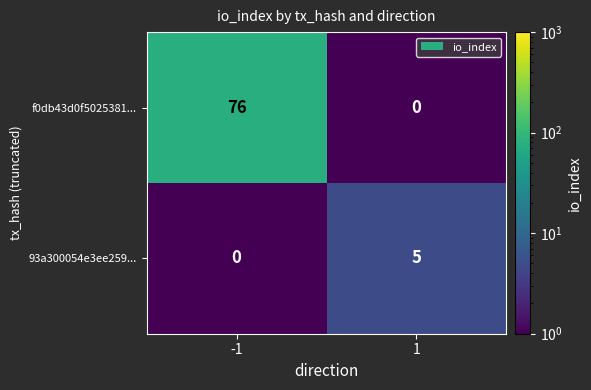

What is the difference between the highest and lowest values at -1?

76